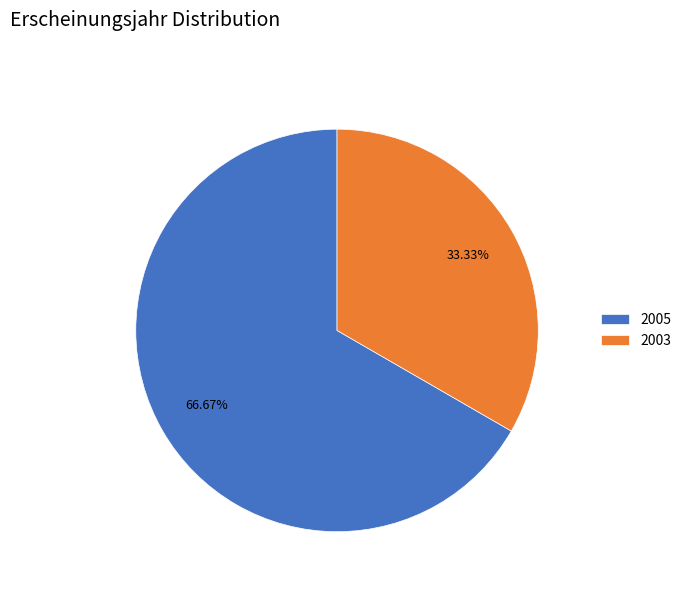

Is there a majority slice in this chart?

Yes